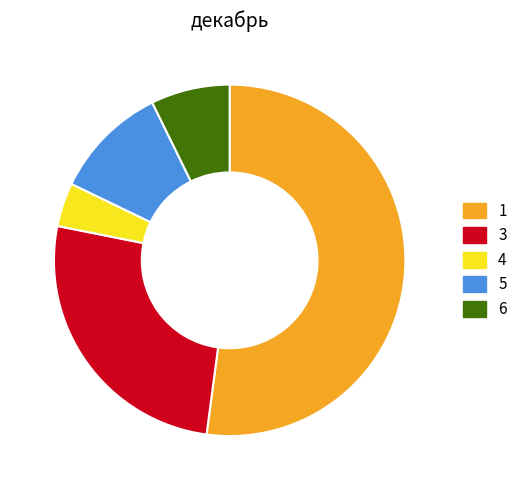

Does 1 account for over 50% of the chart?

Yes